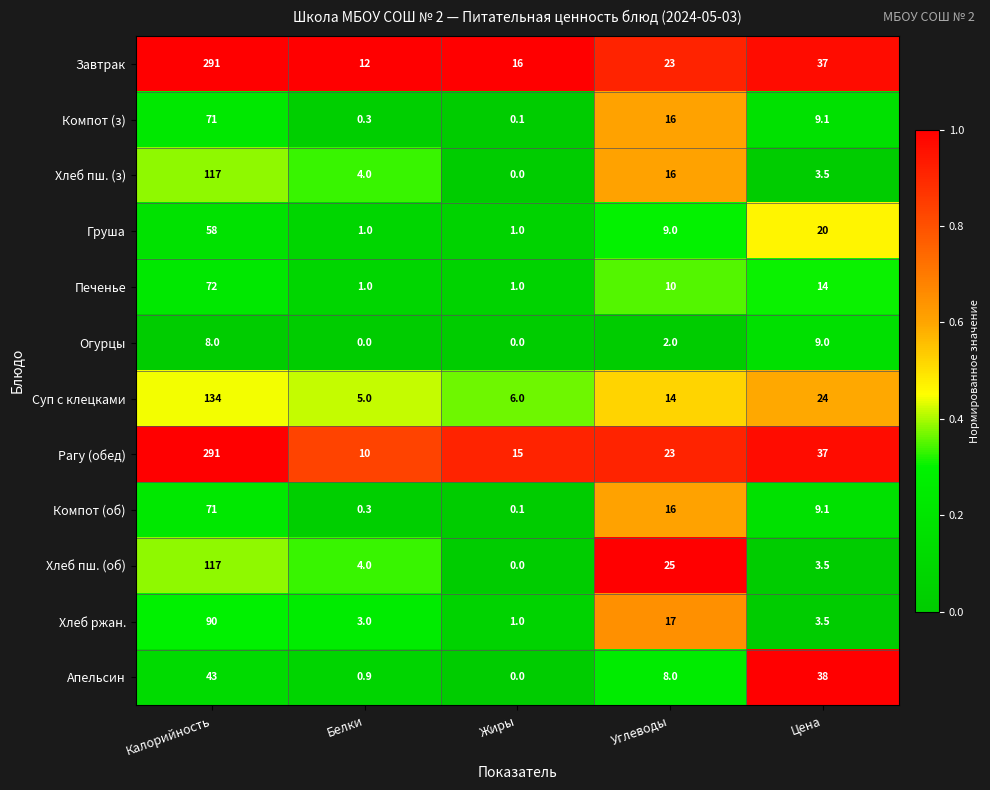

How many values in the Печенье series are below 10?

2